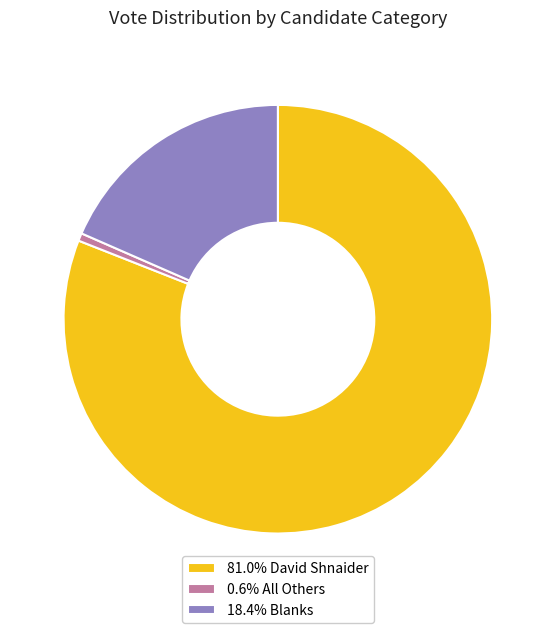

Does any single category account for the majority?

Yes